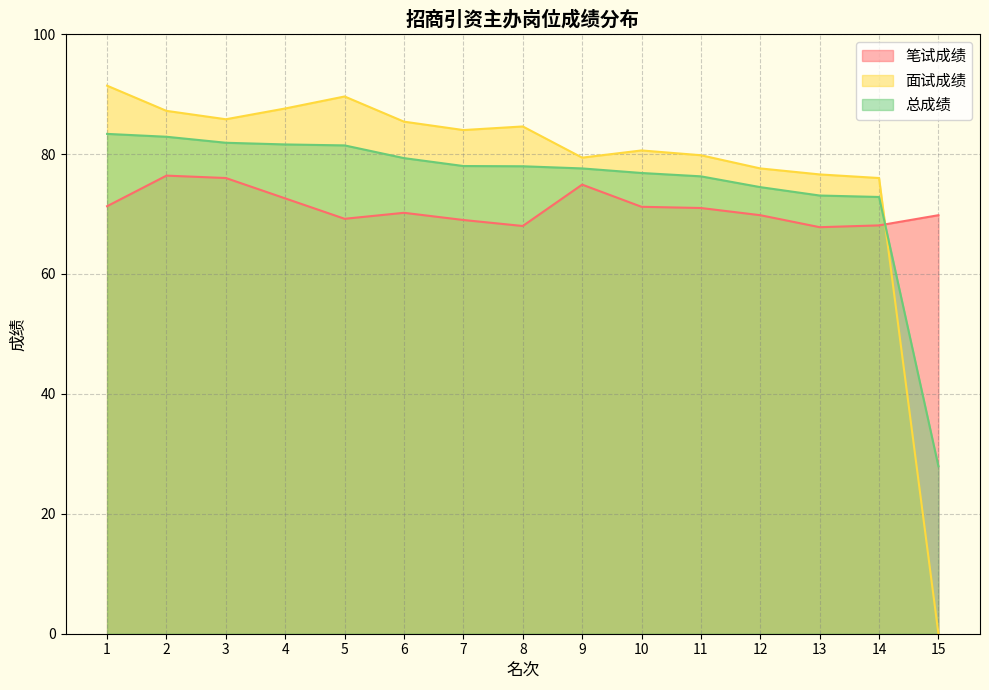

Between which two adjacent categories do 总成绩 and 面试成绩 first intersect?

14 and 15